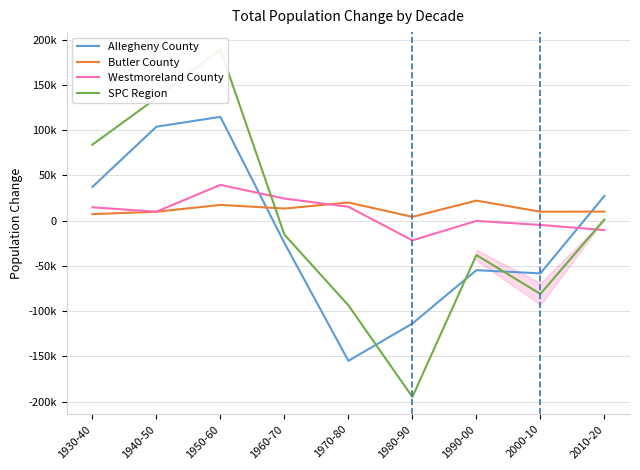

How many series are shown in this chart?

4